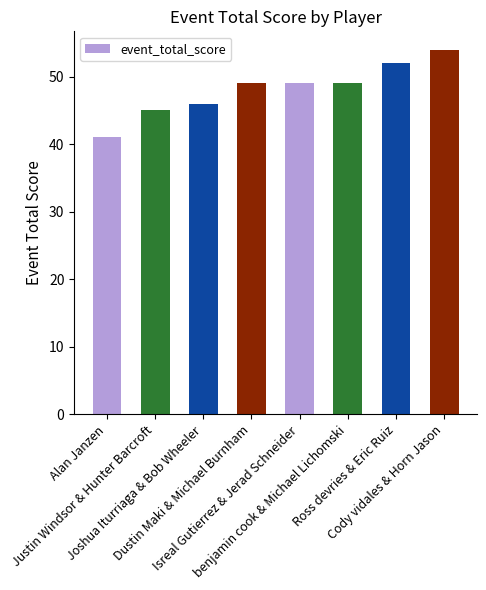

The chart shows a value of 46 at Joshua Iturriaga & Bob Wheeler. True or false?

True